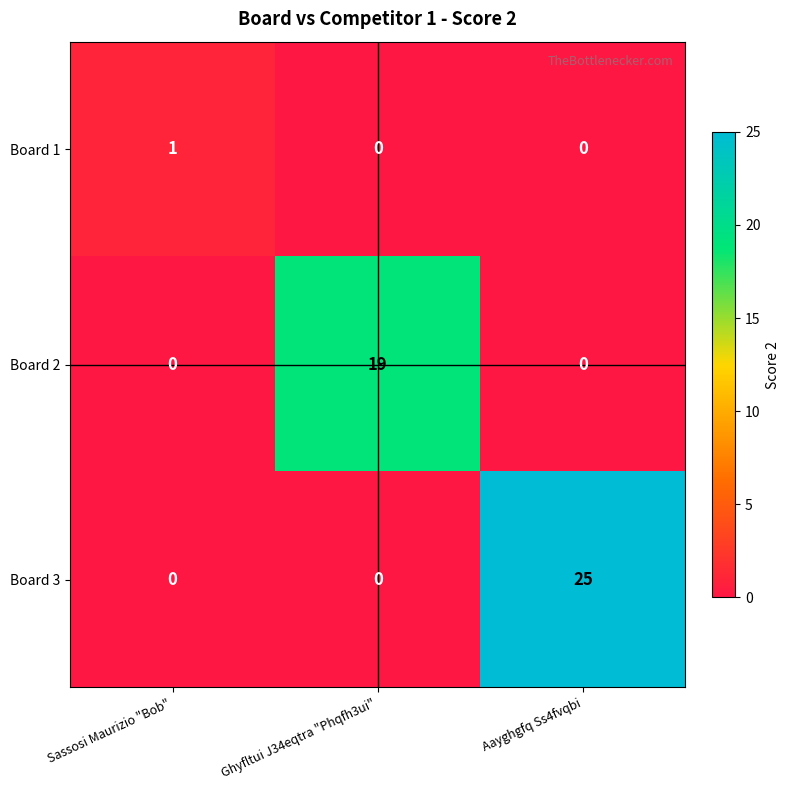

Reading left to right, extract all data points from this chart.

Board 1: Sassosi Maurizio "Bob"=1	Ghyfltui J34eqtra "Phqfh3ui"=0	Aayghgfq Ss4fvqbi=0
Board 2: Sassosi Maurizio "Bob"=0	Ghyfltui J34eqtra "Phqfh3ui"=19	Aayghgfq Ss4fvqbi=0
Board 3: Sassosi Maurizio "Bob"=0	Ghyfltui J34eqtra "Phqfh3ui"=0	Aayghgfq Ss4fvqbi=25